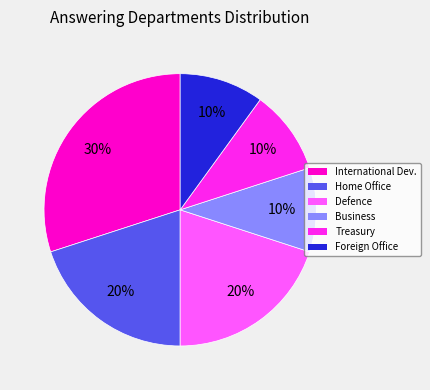

To the nearest percent, what portion does International Dev. represent?

30%